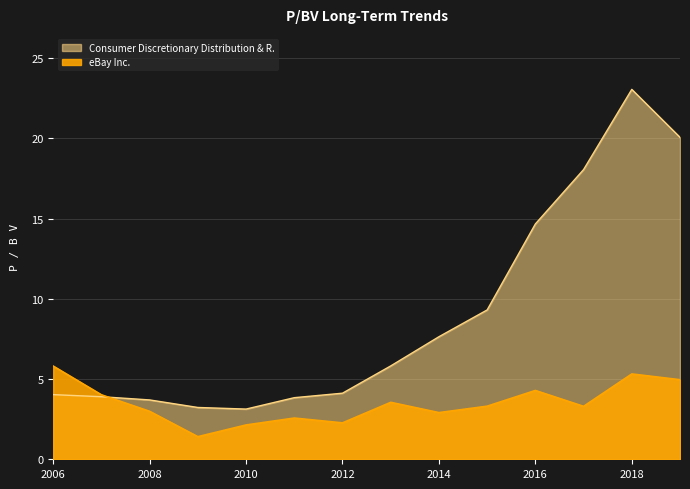

At which category is the sum across all series the highest?

2018